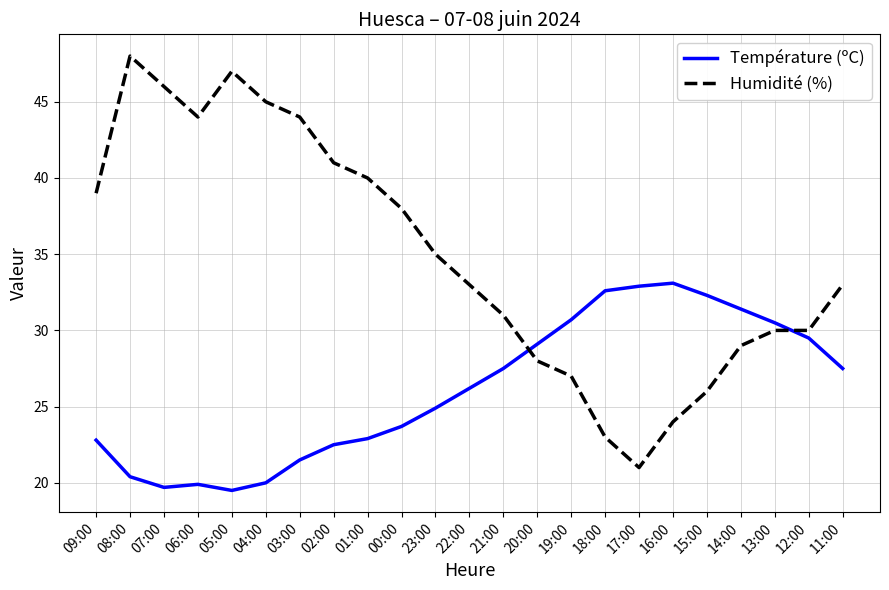

What are all the series names shown in the legend?

Température (ºC), Humidité (%)